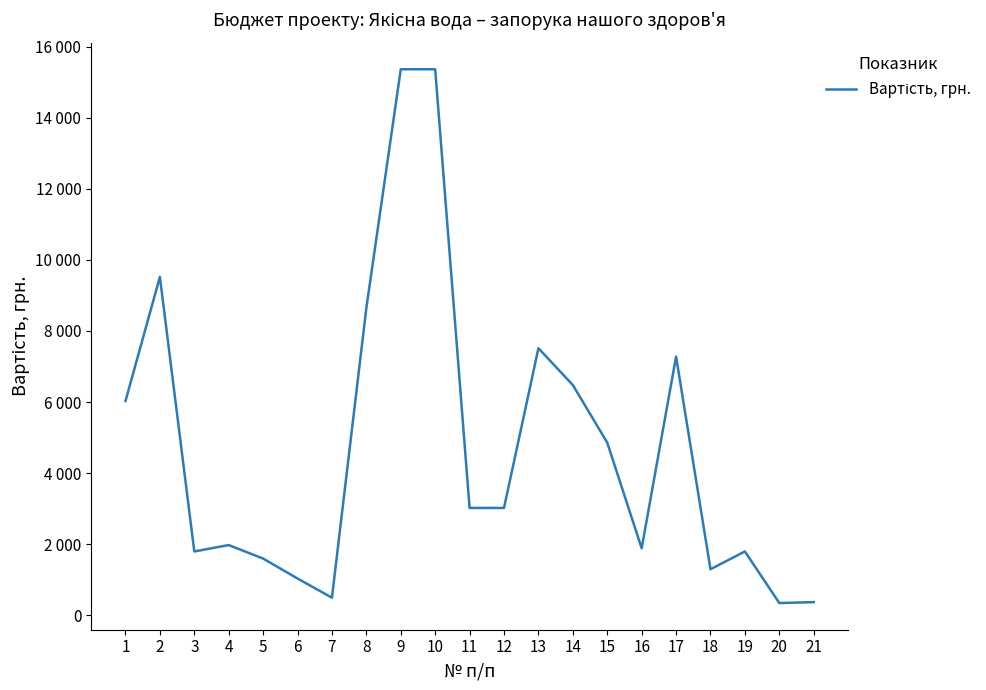

What is the ratio of the value at 18 to the value at 8?

0.2